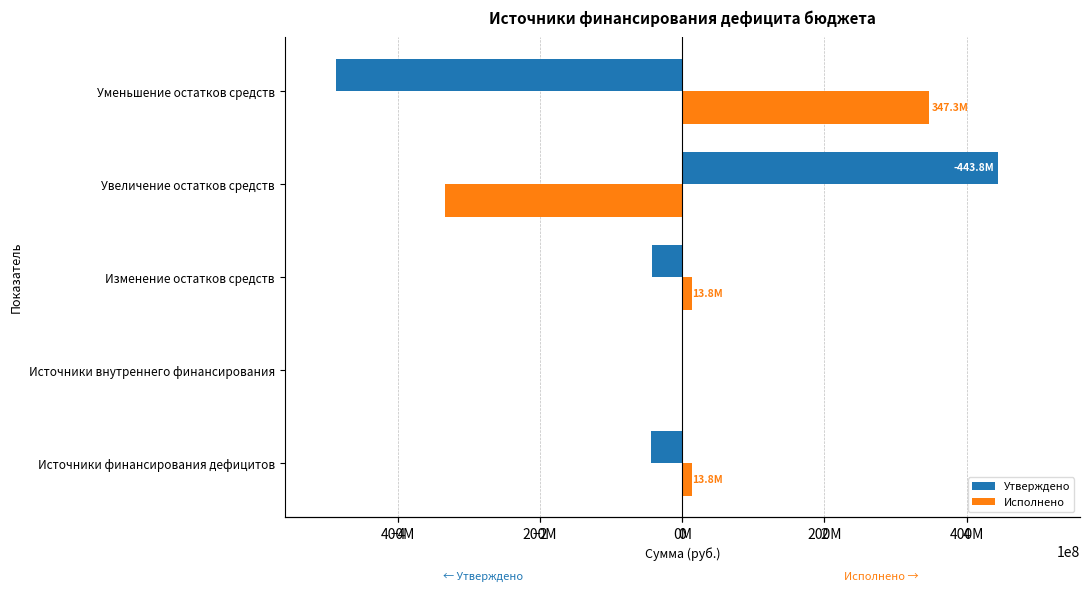

What are all the series names shown in the legend?

Утверждено, Исполнено